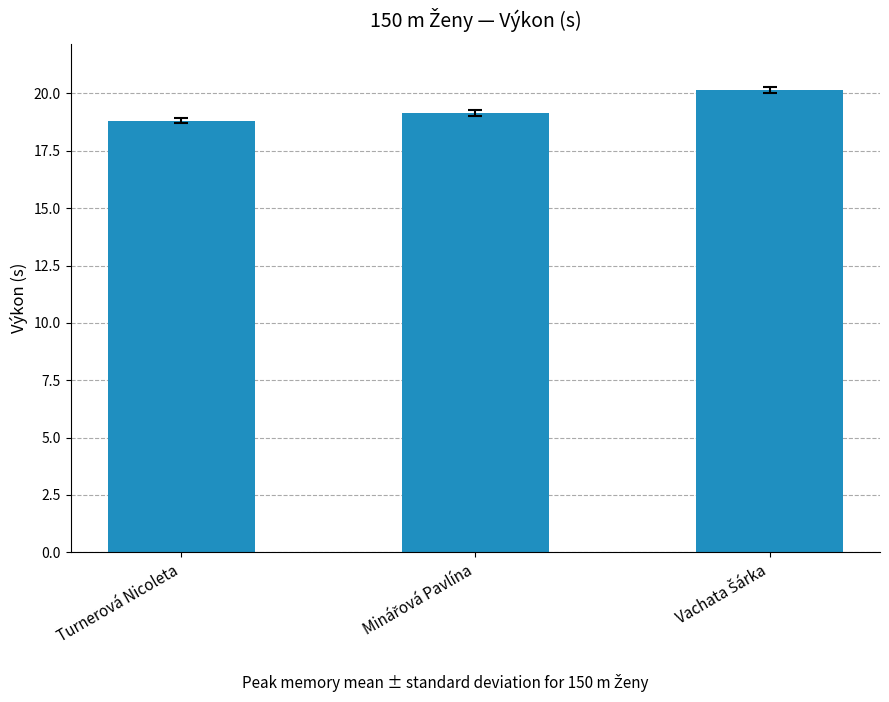

The chart shows a value of 32.1 at Turnerová Nicoleta. True or false?

False